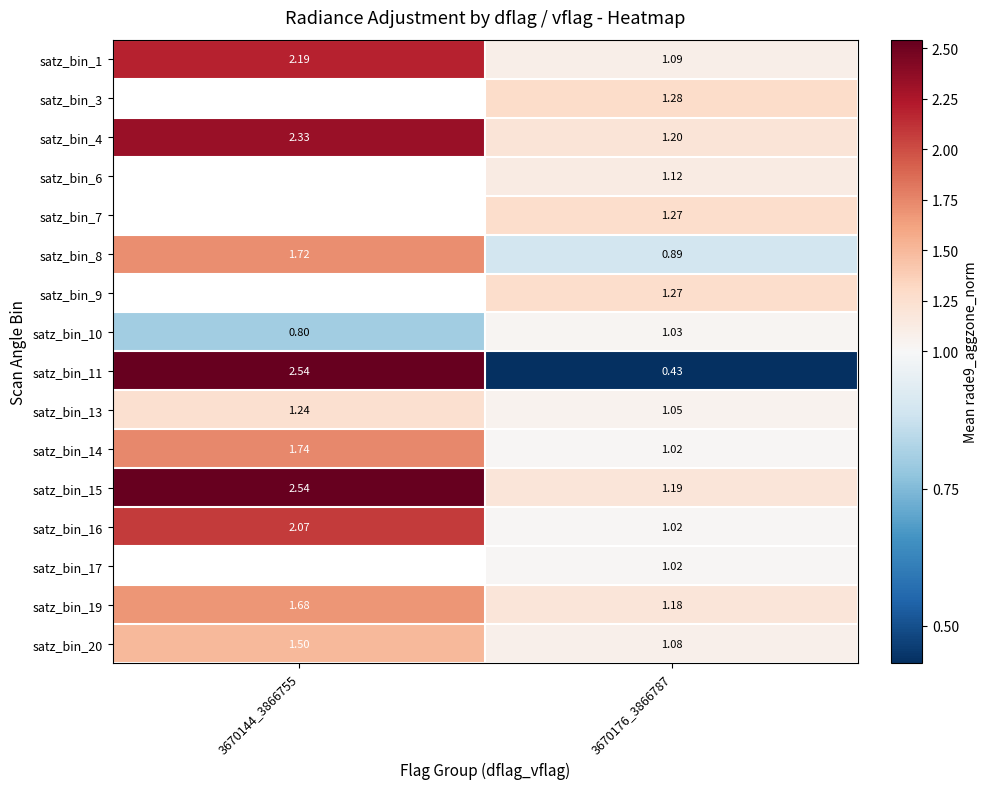

Is the value of satz_bin_11 at 3670176_3866787 greater than the value of satz_bin_20 at 3670144_3866755?

No